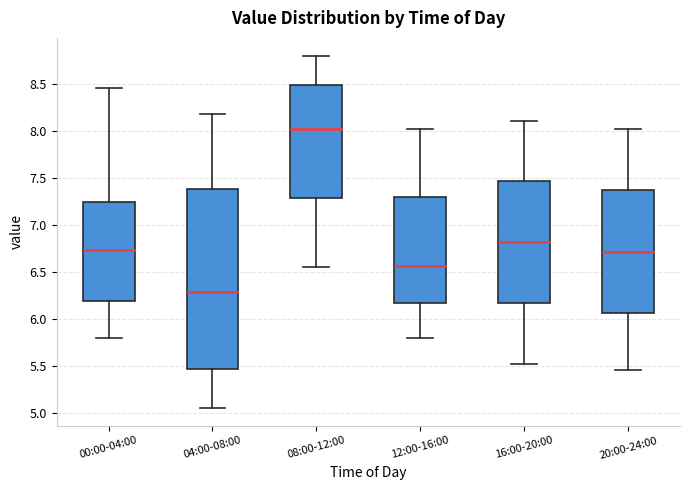

Comparing the boxes themselves (not the whiskers), which one is the tallest?

04:00-08:00